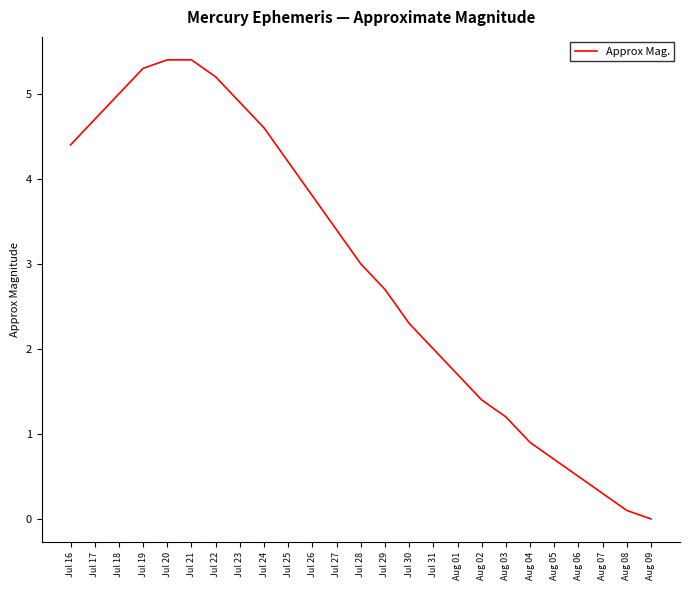

Does the chart have visible grid lines?

No